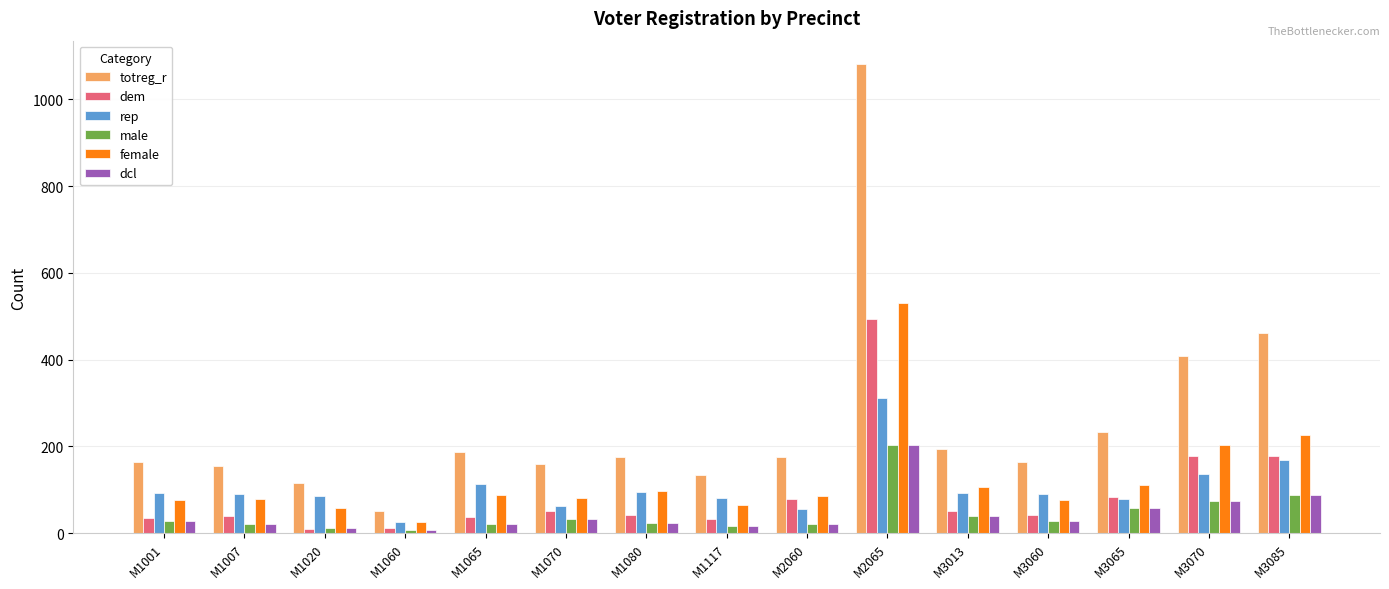

What is the difference between the second highest and minimum values in the dcl series?

80